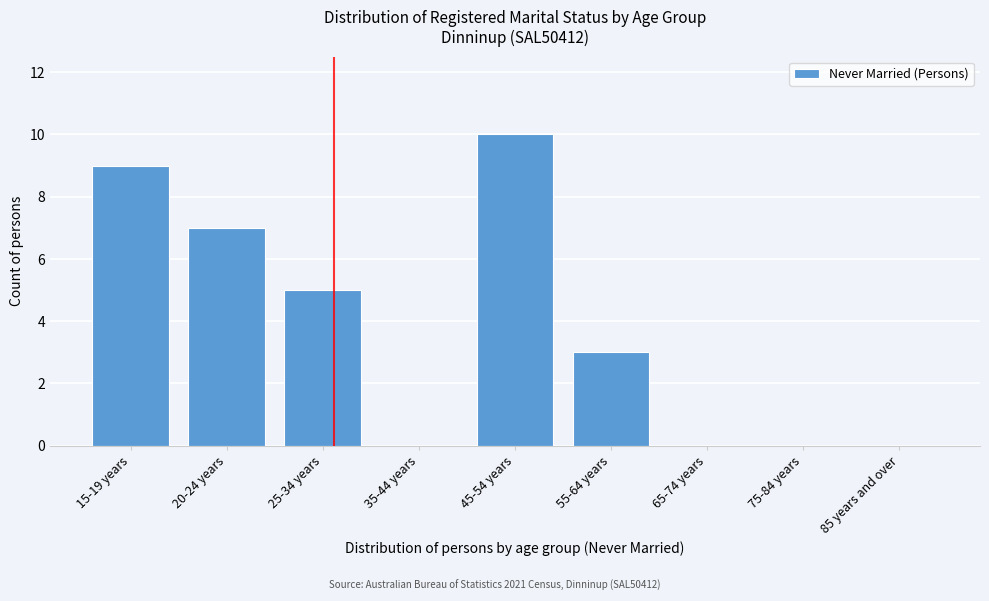

Reading left to right, extract all data points from this chart.

15-19 years=9	20-24 years=7	25-34 years=5	35-44 years=0	45-54 years=10	55-64 years=3	65-74 years=0	75-84 years=0	85 years and over=0